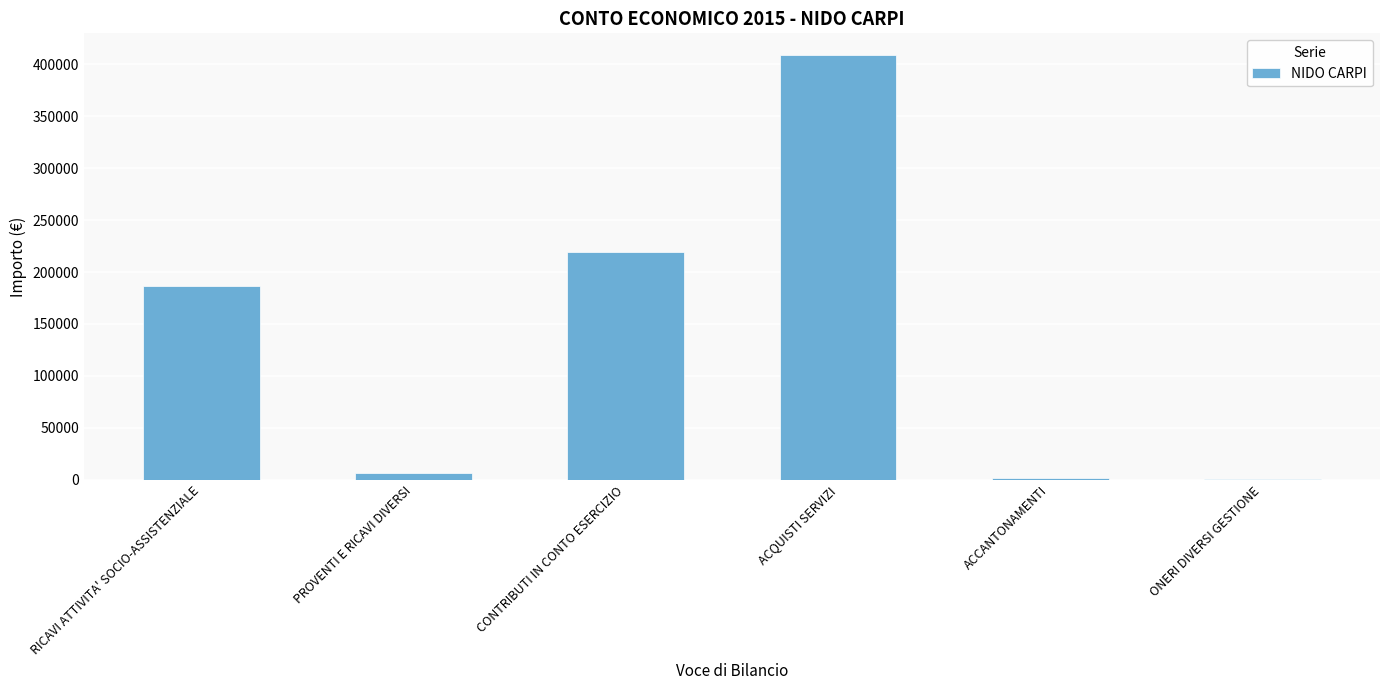

What is the sum of all values?

824437.2